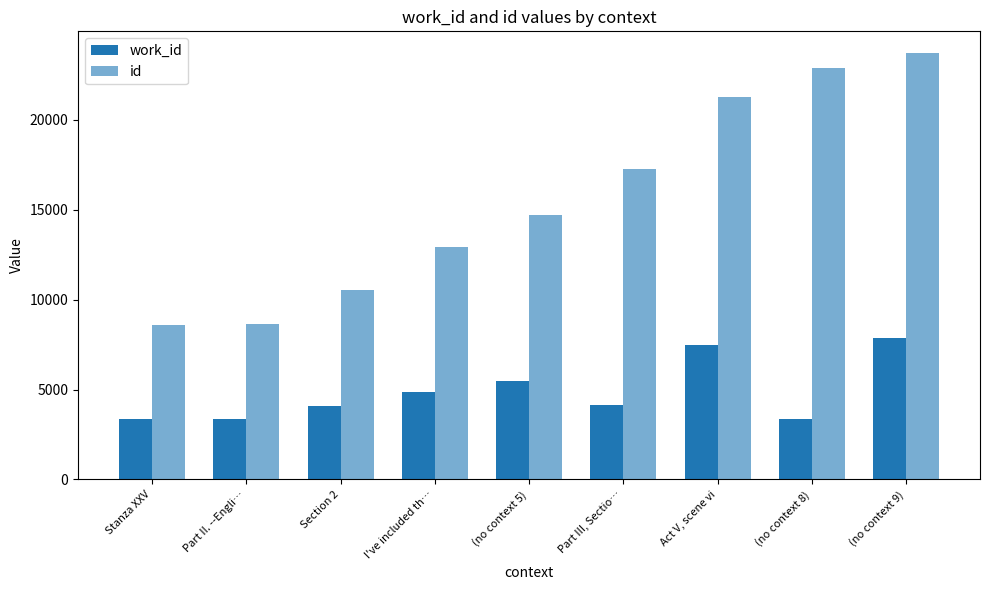

At which label does work_id first exceed 4136?

I've included th…